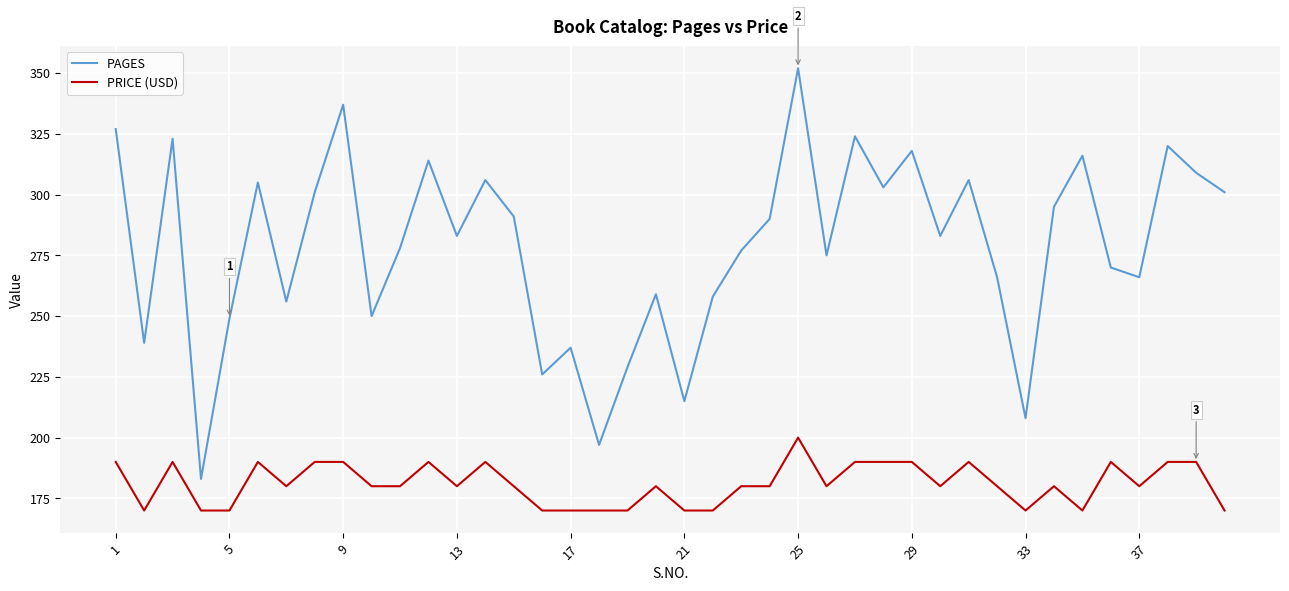

True or false: PAGES and PRICE (USD) cross at least once.

False